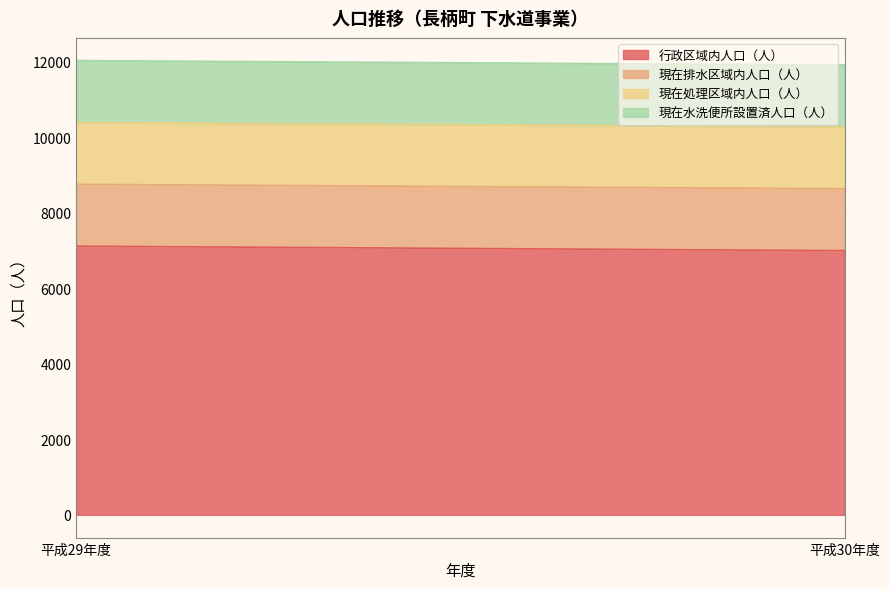

What is the total value across all series at 平成29年度?

12037